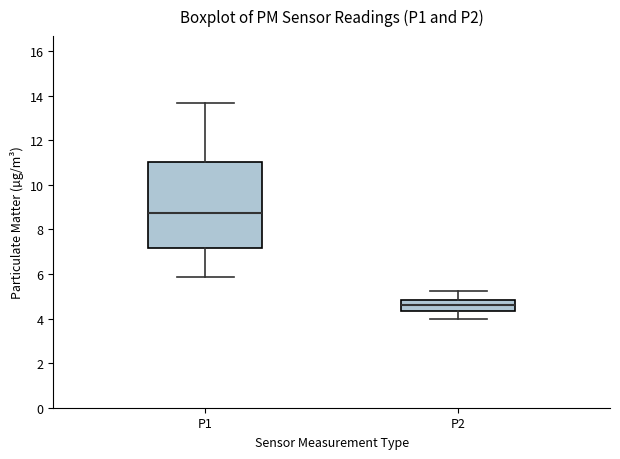

Reading left to right, read every box against the y-axis: the position of its median line, the range the box covers, and the ends of its whiskers. The values are not printed on the chart, so give them approximately, as read against the axis.

P1: median 8.8, box 7.2 to 11.0, whiskers 5.8 to 13.6
P2: median 4.6, box 4.4 to 4.8, whiskers 4.0 to 5.2